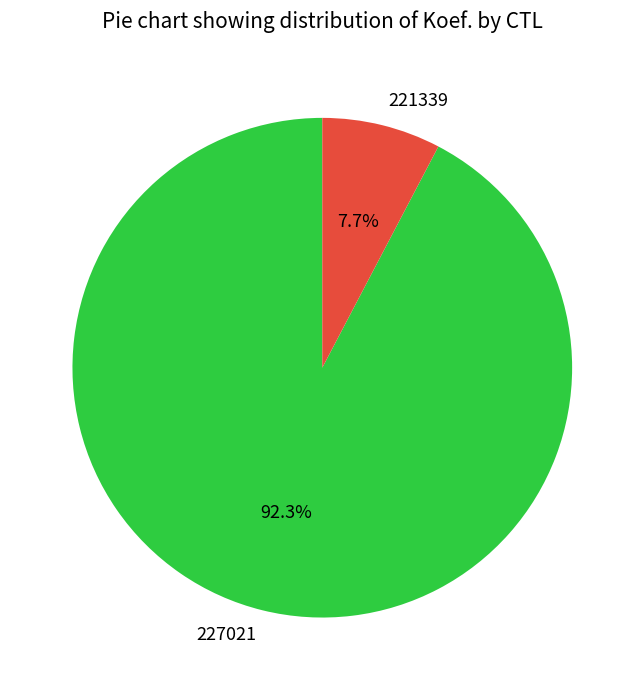

To the nearest percent, what is the difference between the largest and smallest slice percentages?

85%